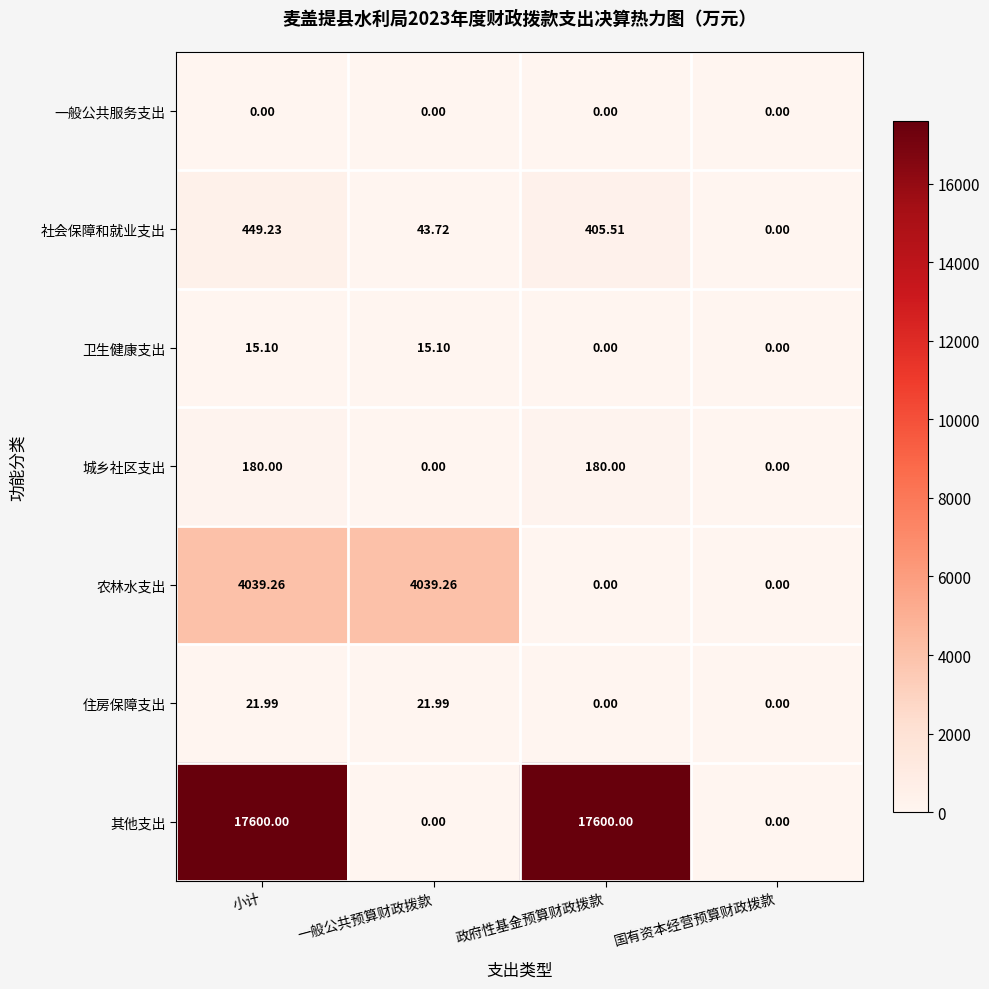

What is the total value across all series at 政府性基金预算财政拨款?

18185.5